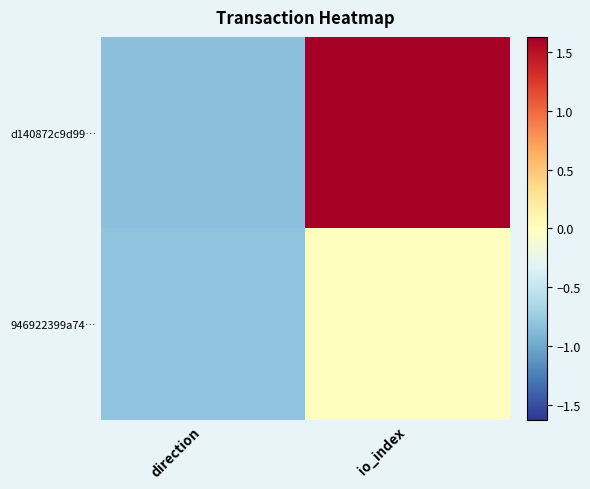

Between direction and io_index, which series saw the biggest shift?

d140872c9d99…